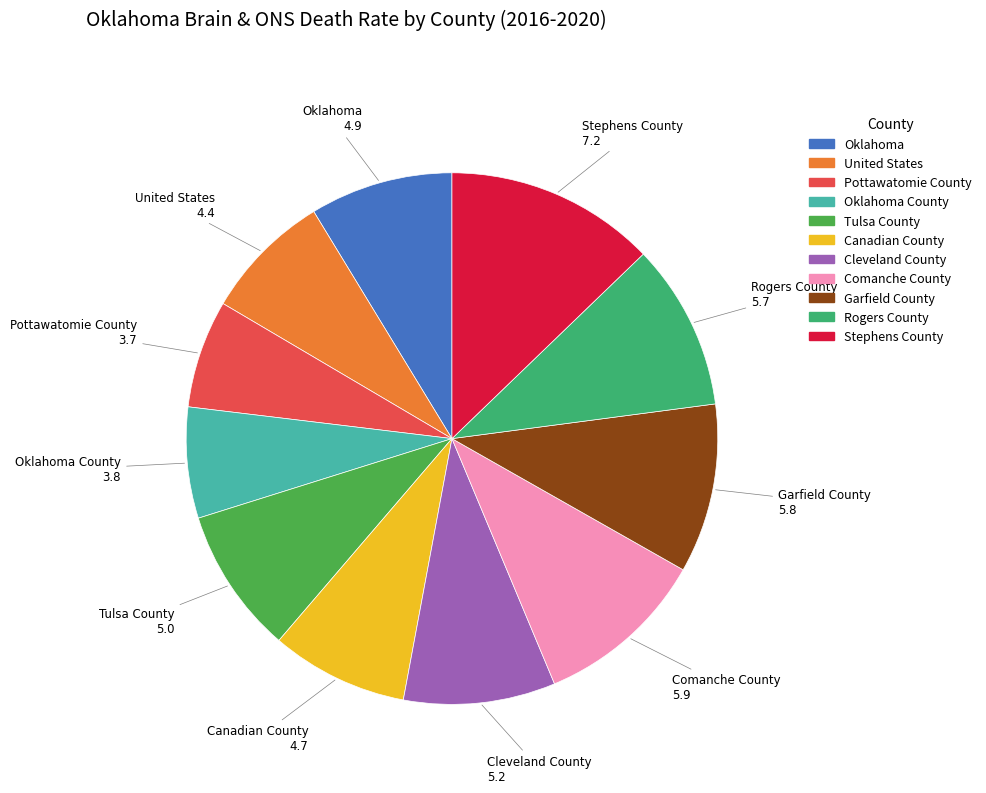

Which category has the biggest portion of the pie?

Stephens County